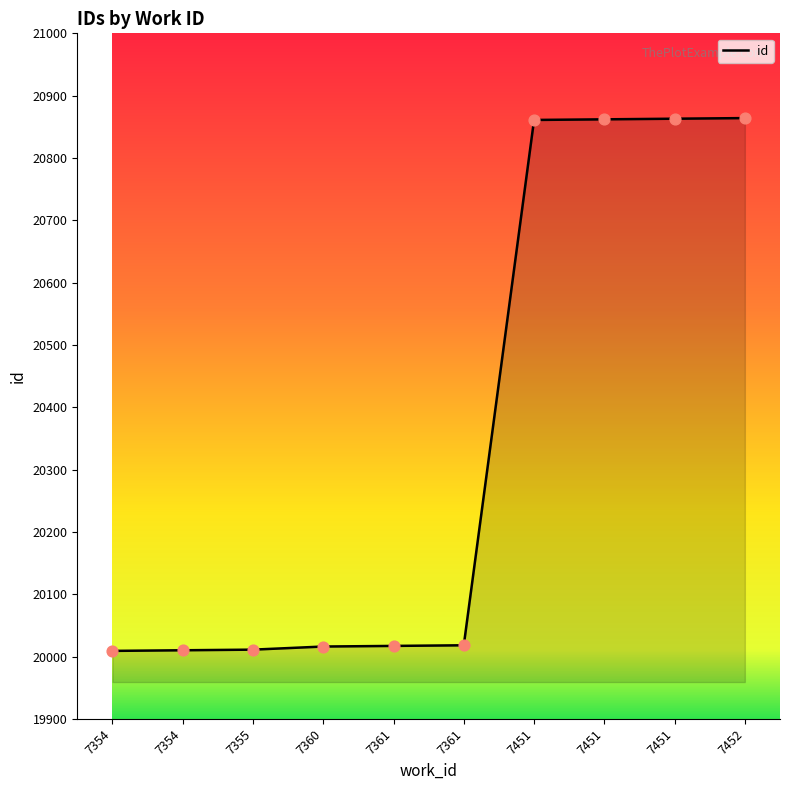

What is the change in value from 7355 to 7452?

+853